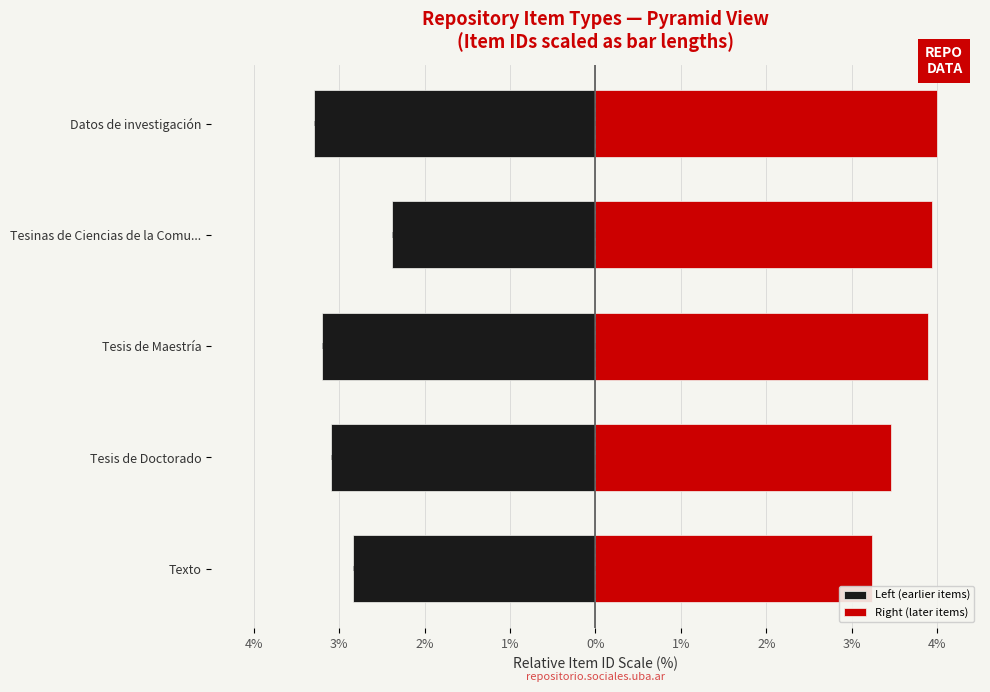

Which series has the largest total across all categories?

Right (later items)